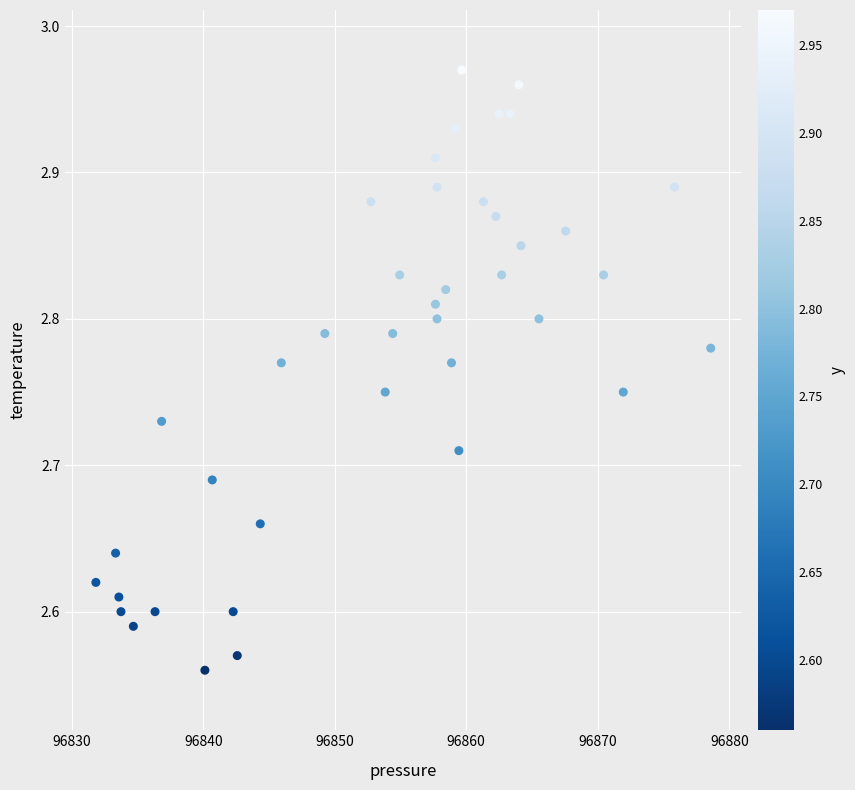

What is the range of X values (max minus min)?

46.8